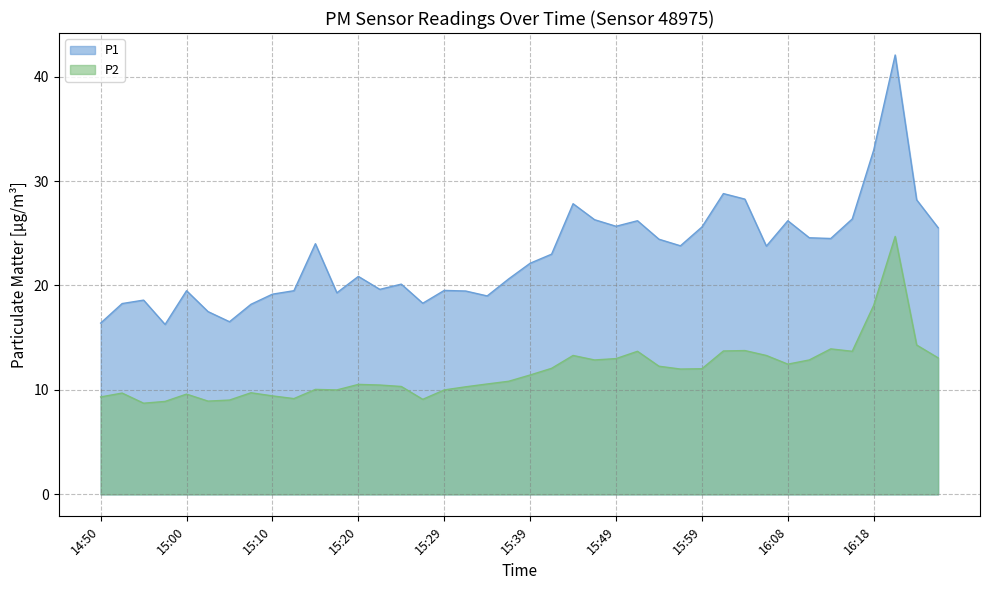

What is the total value across all series at 15:20?

31.4